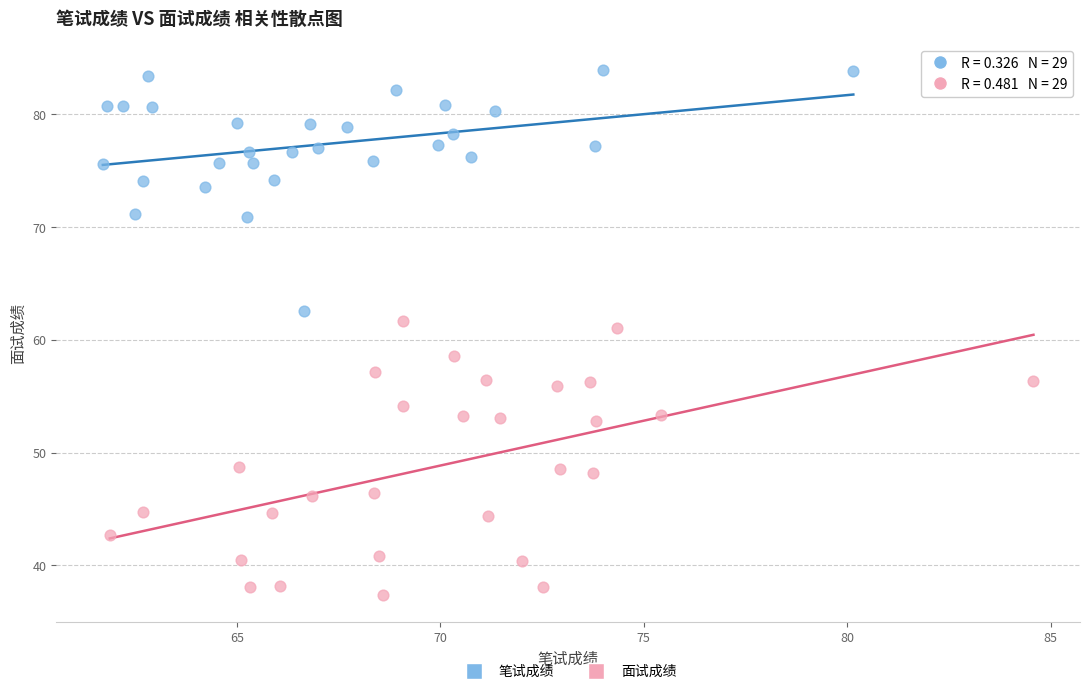

Which series reaches the maximum Y coordinate?

笔试成绩